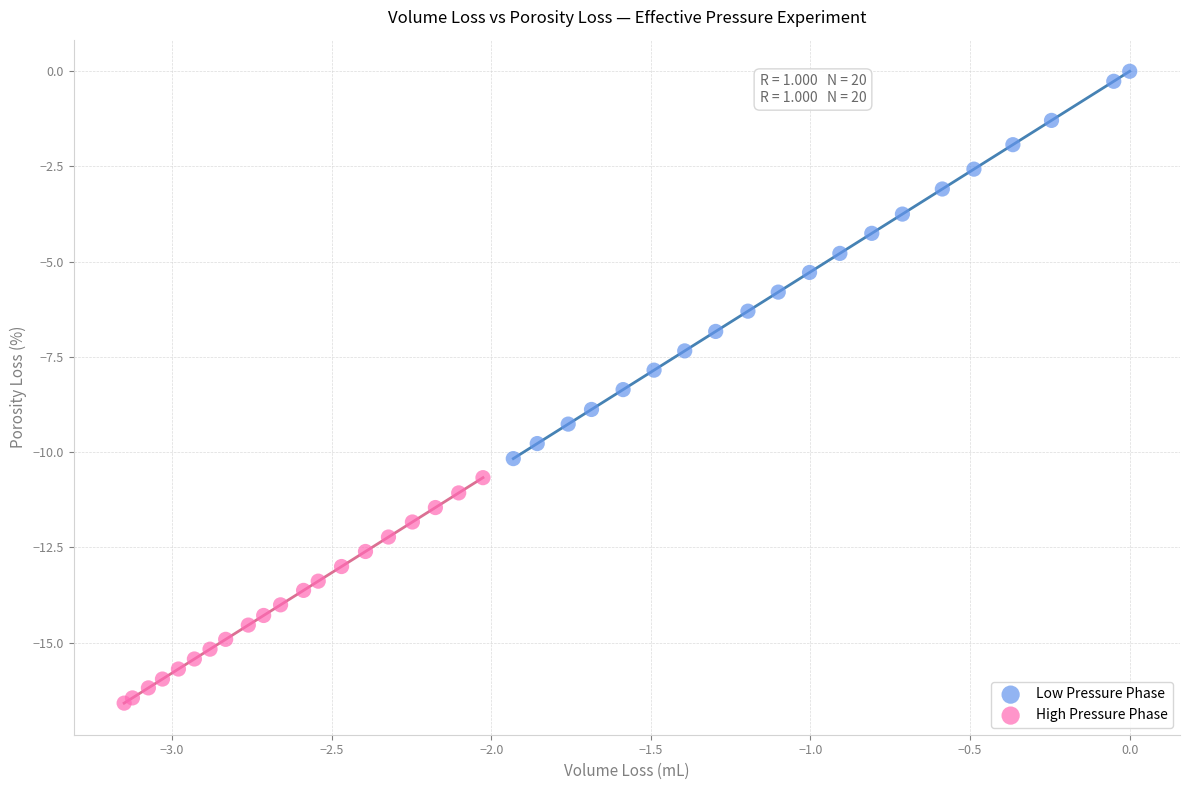

Which series contains the lowest Y value?

High Pressure Phase